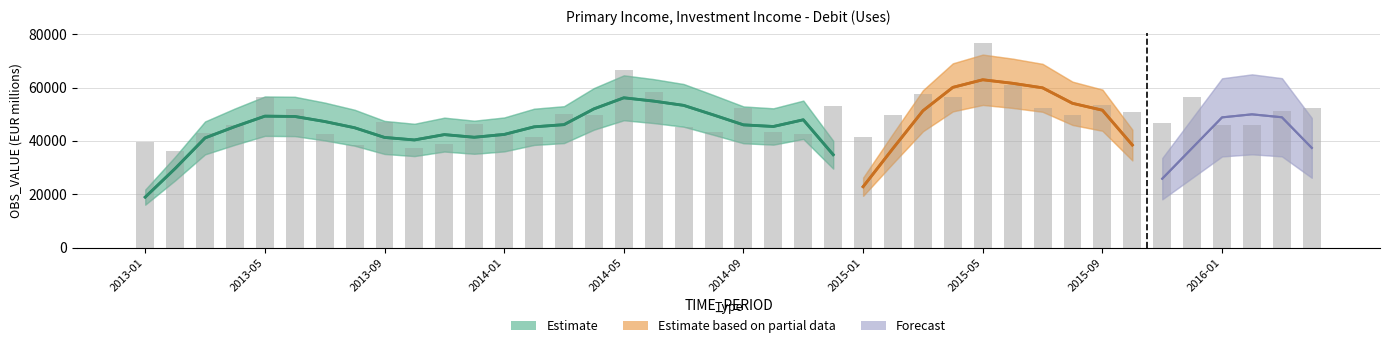

What is the sum of all values?

1960271.7